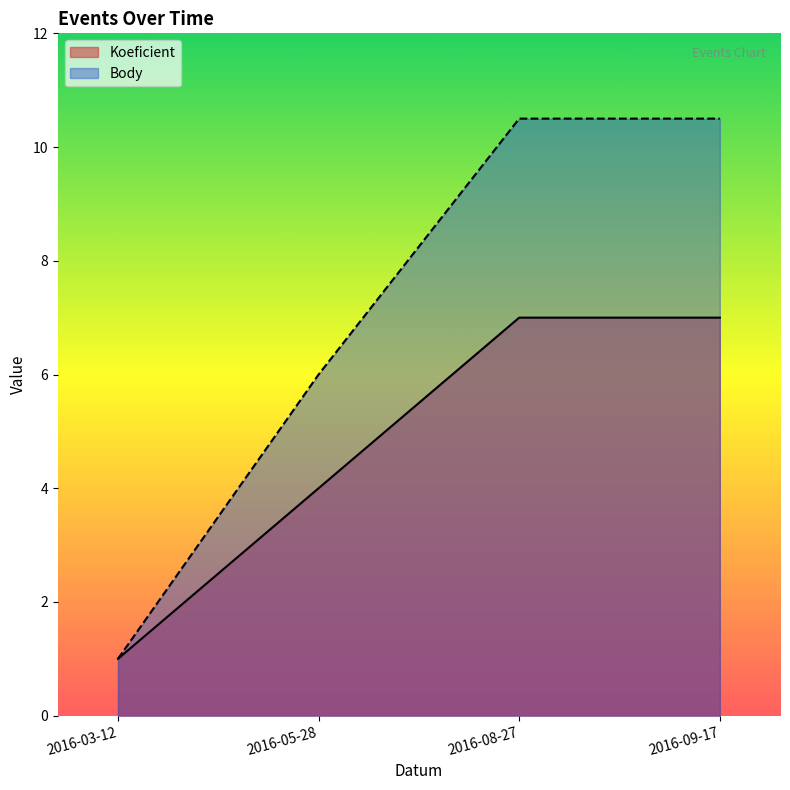

How many Koeficient values are between 4 and 7?

3